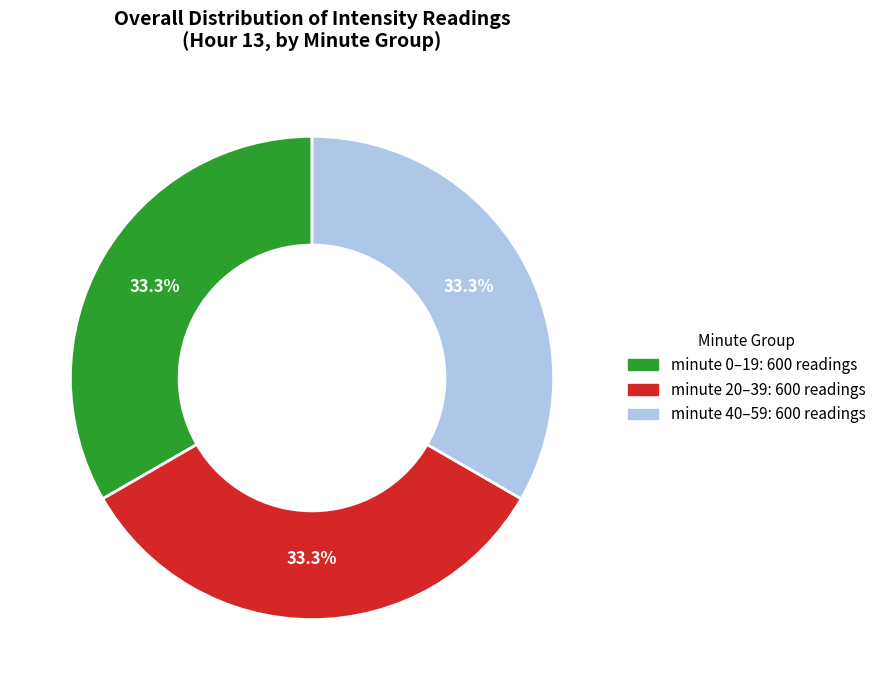

Is there any slice that represents more than half of the pie?

No